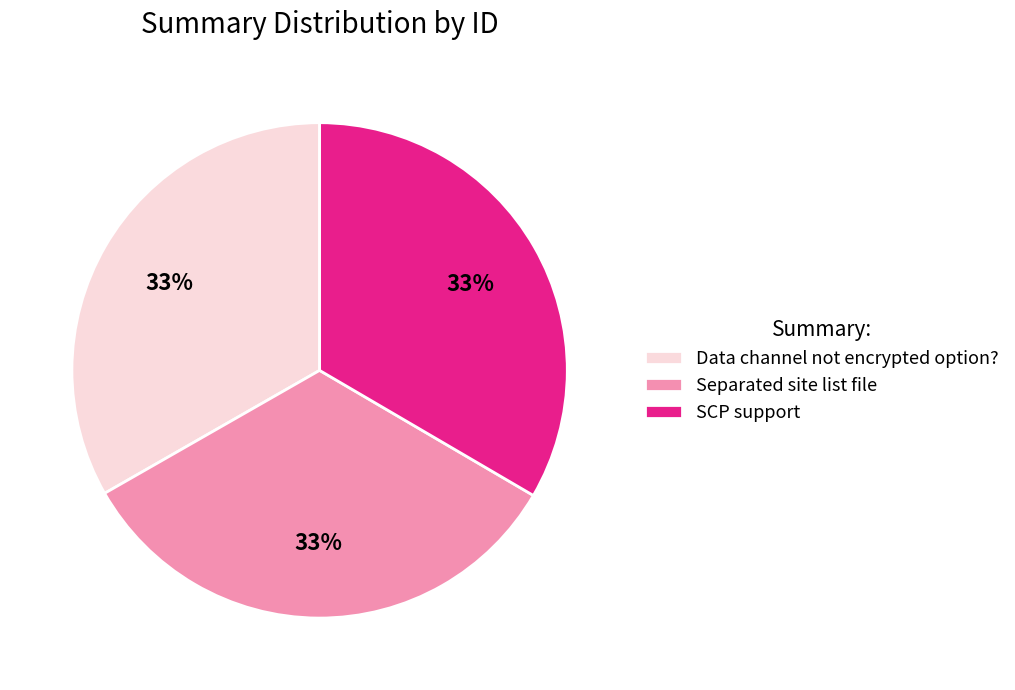

What percentage is the Data channel not encrypted option? slice, to the nearest percent?

33%